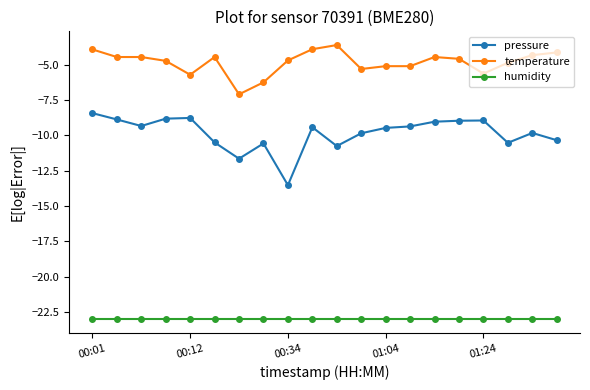

True or false: humidity and pressure cross at least once.

False